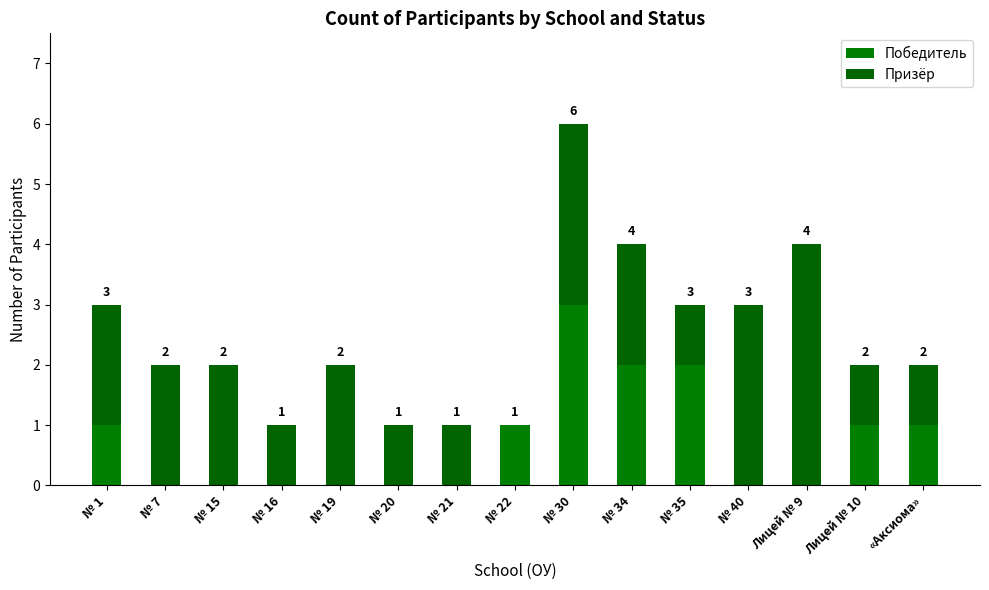

At which category is the sum across all series the highest?

№ 30